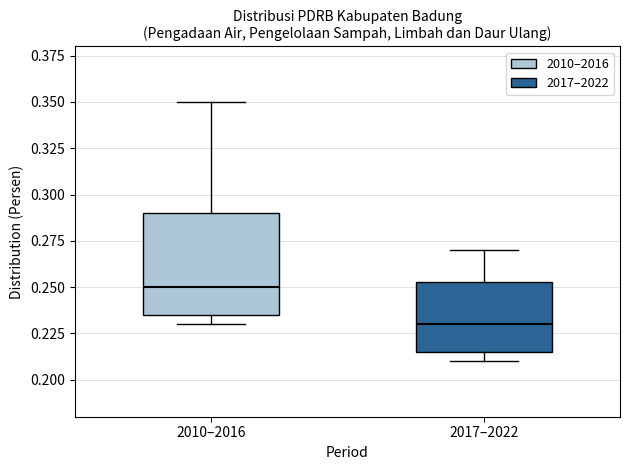

Which box's median line is the lowest?

2017–2022